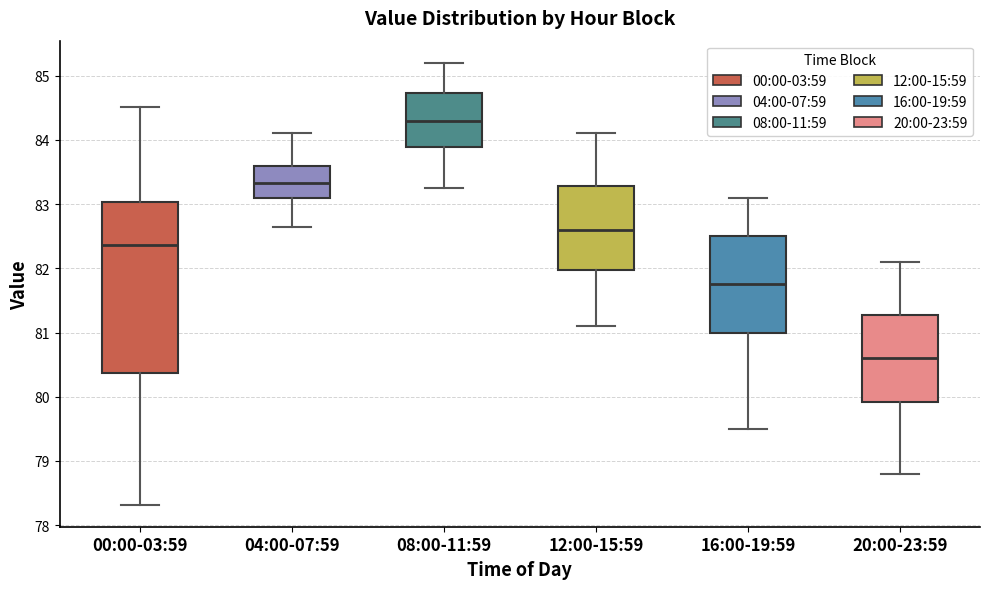

Which box is the tallest, from its lower edge to its upper edge?

00:00-03:59